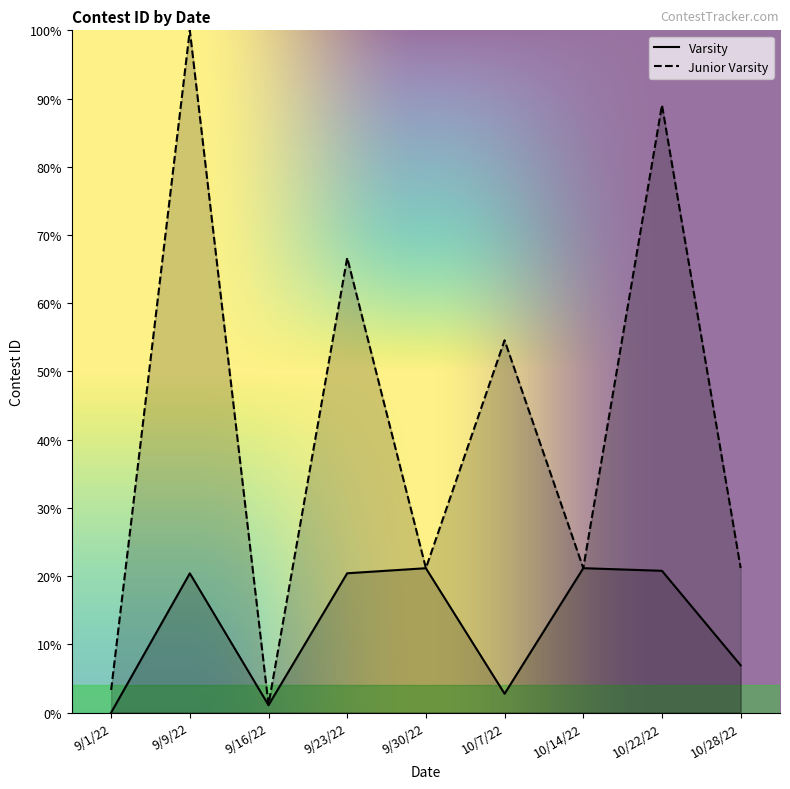

How many categories are shown in the chart?

9